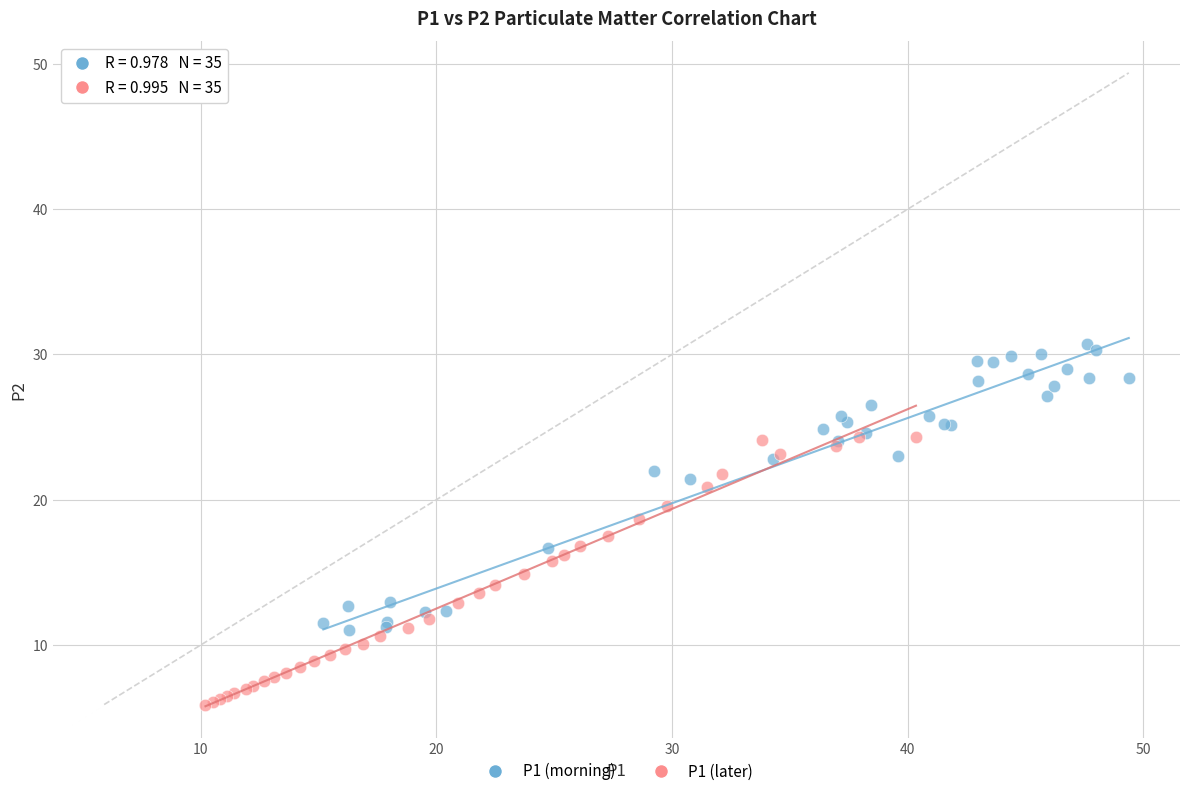

What are all the series names shown in the legend?

P1 (morning), P1 (later)